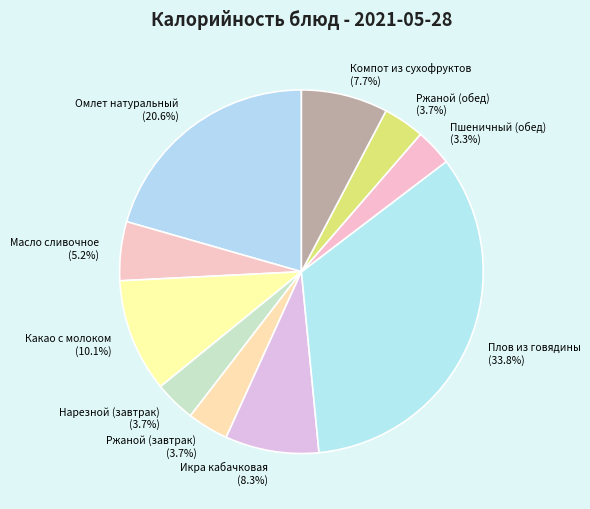

What percentage do Икра кабачковая and Плов из говядины together represent?

42.1%